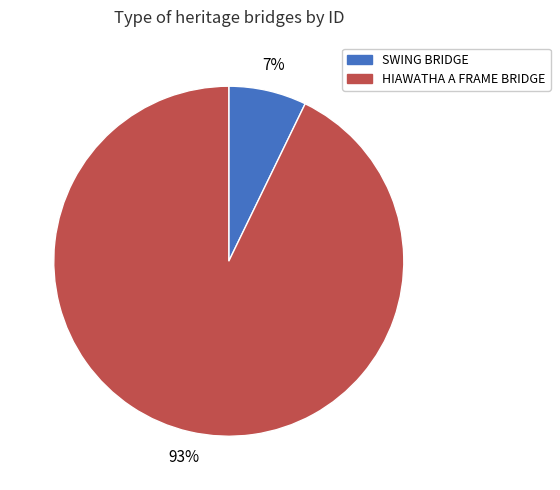

True or false: SWING BRIDGE accounts for 1% of the total.

False